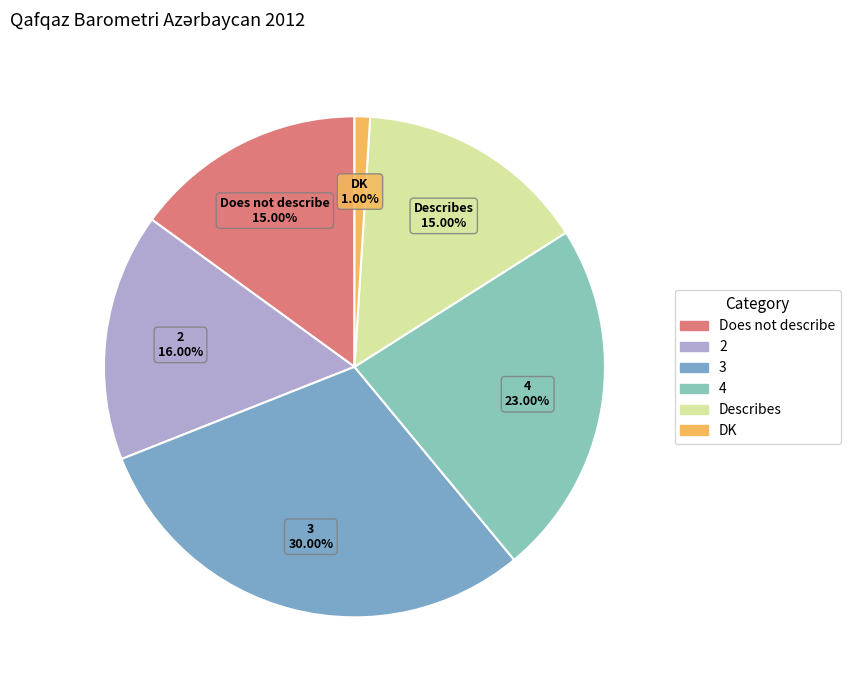

To the nearest percent, what is the difference between the largest and smallest slice percentages?

29%